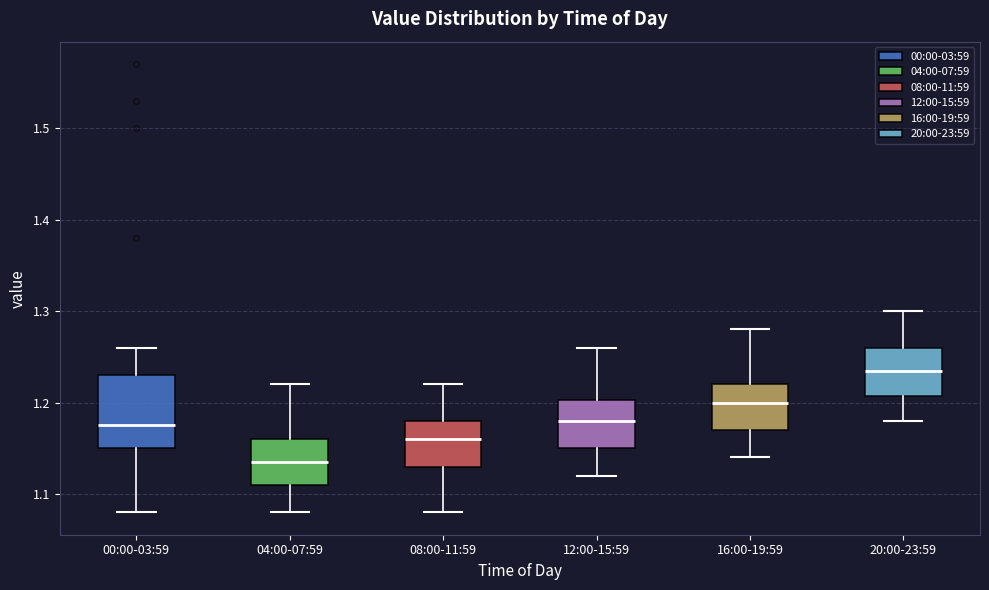

Reading left to right, read every box against the y-axis: the position of its median line, the range the box covers, and the ends of its whiskers. The values are not printed on the chart, so give them approximately, as read against the axis.

00:00-03:59: median 1.18, box 1.15 to 1.23, whiskers 1.08 to 1.26
04:00-07:59: median 1.14, box 1.11 to 1.16, whiskers 1.08 to 1.22
08:00-11:59: median 1.16, box 1.13 to 1.18, whiskers 1.08 to 1.22
12:00-15:59: median 1.18, box 1.15 to 1.20, whiskers 1.12 to 1.26
16:00-19:59: median 1.20, box 1.17 to 1.22, whiskers 1.14 to 1.28
20:00-23:59: median 1.24, box 1.21 to 1.26, whiskers 1.18 to 1.30